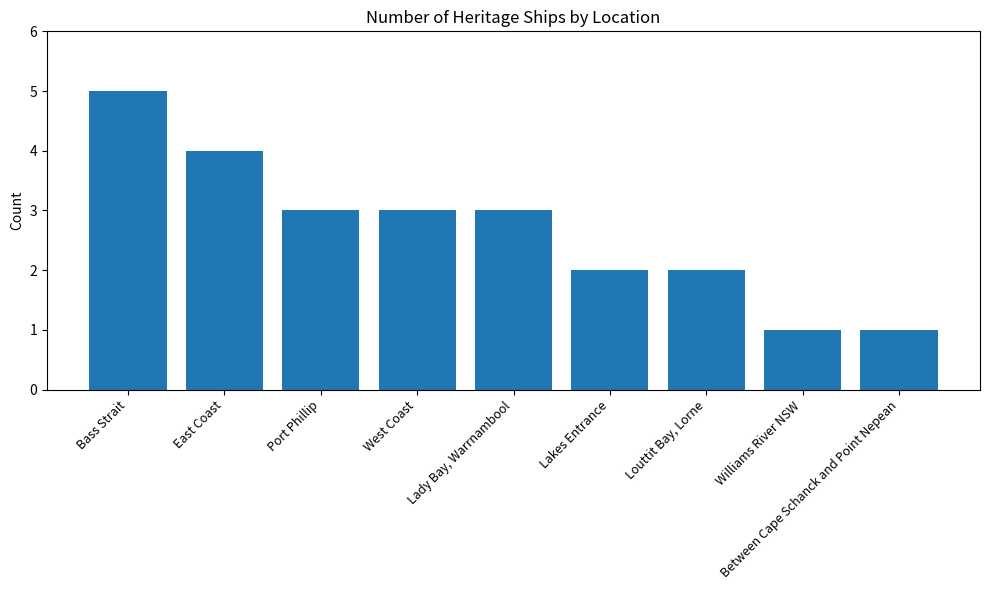

Count the values in the range 2 to 3.

5